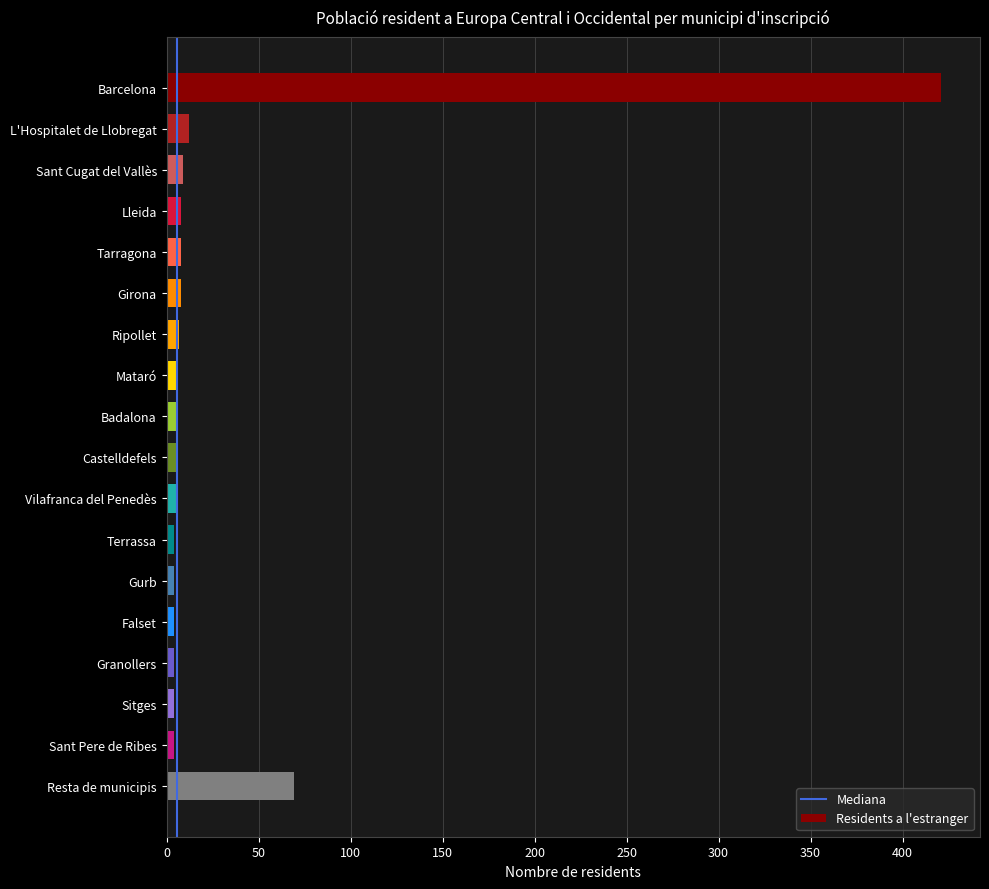

Which category has the highest value across all series?

Barcelona